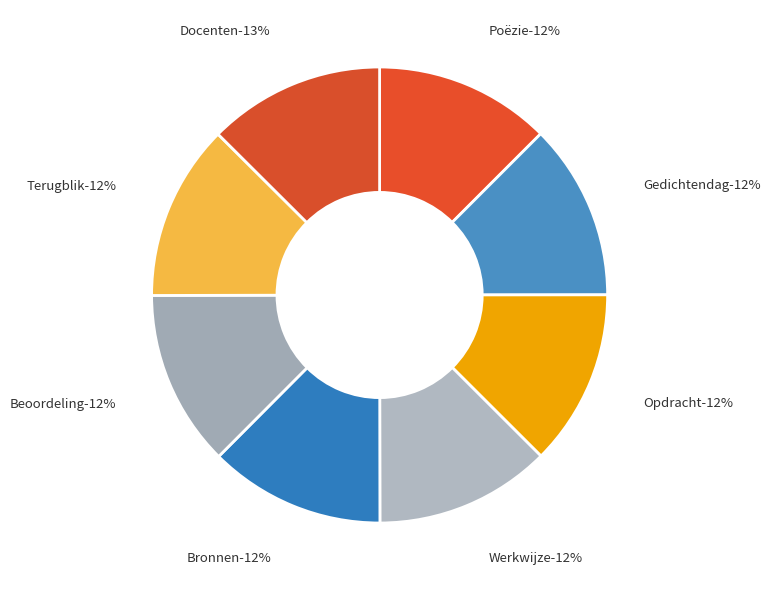

Does Beoordeling account for over 50% of the chart?

No